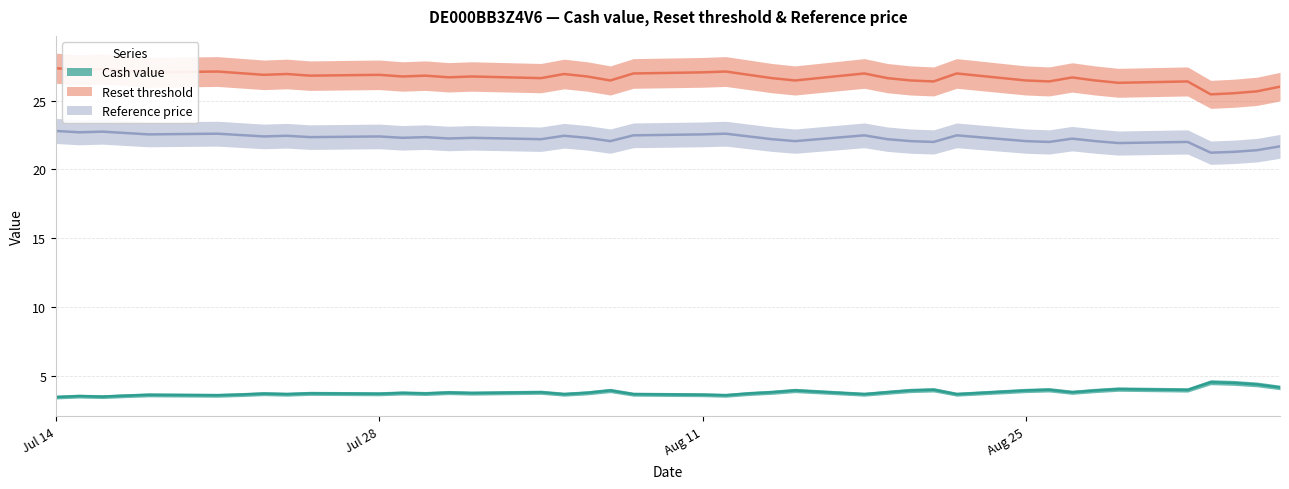

Rank the categories by Reset threshold value from lowest to highest.

2025-09-02, 2025-09-03, 2025-09-04, 2025-09-05, 2025-08-29, 2025-08-21, 2025-08-26, 2025-09-01, 2025-08-07, 2025-08-15, 2025-08-20, 2025-08-25, 2025-08-28, 2025-08-04, 2025-08-14, 2025-08-19, 2025-08-27, 2025-07-31, 2025-07-29, 2025-08-01, 2025-08-06, 2025-07-25, 2025-07-30, 2025-07-23, 2025-07-28, 2025-08-13, 2025-07-24, 2025-08-05, 2025-08-08, 2025-08-18, 2025-08-22, 2025-07-22, 2025-07-18, 2025-08-11, 2025-07-21, 2025-08-12, 2025-07-17, 2025-07-15, 2025-07-16, 2025-07-14